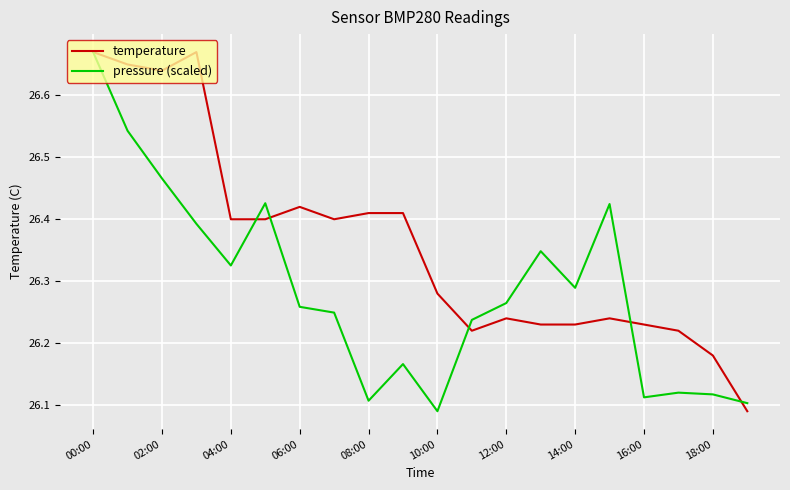

How many pressure (scaled) values are between 26 and 27?

20